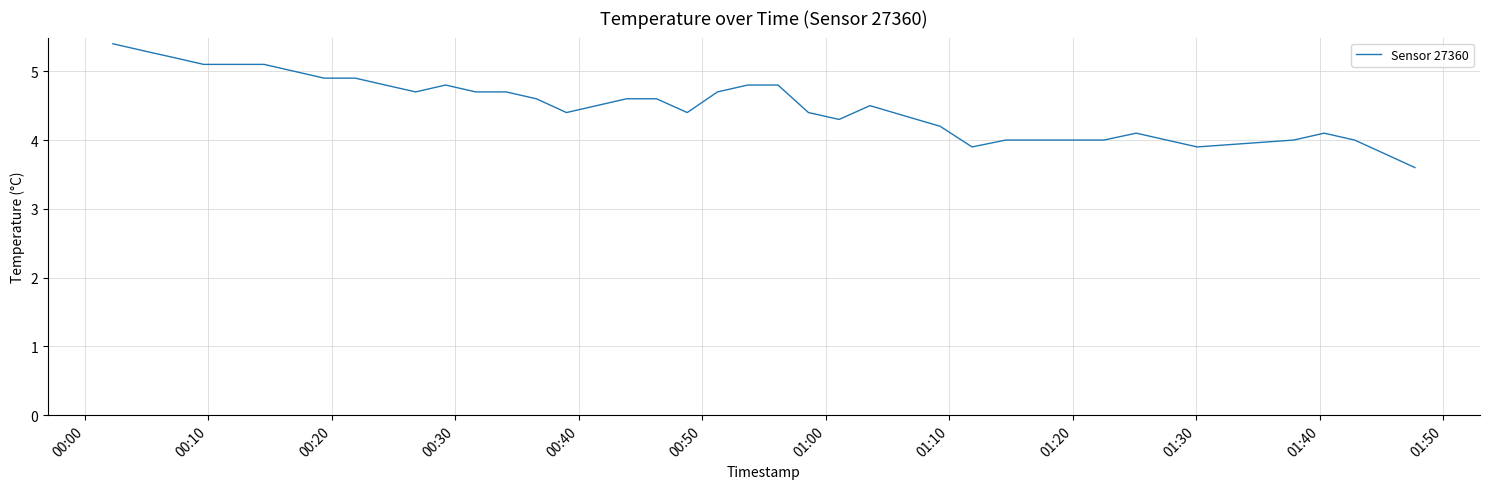

What is the minimum value shown in the chart?

3.6